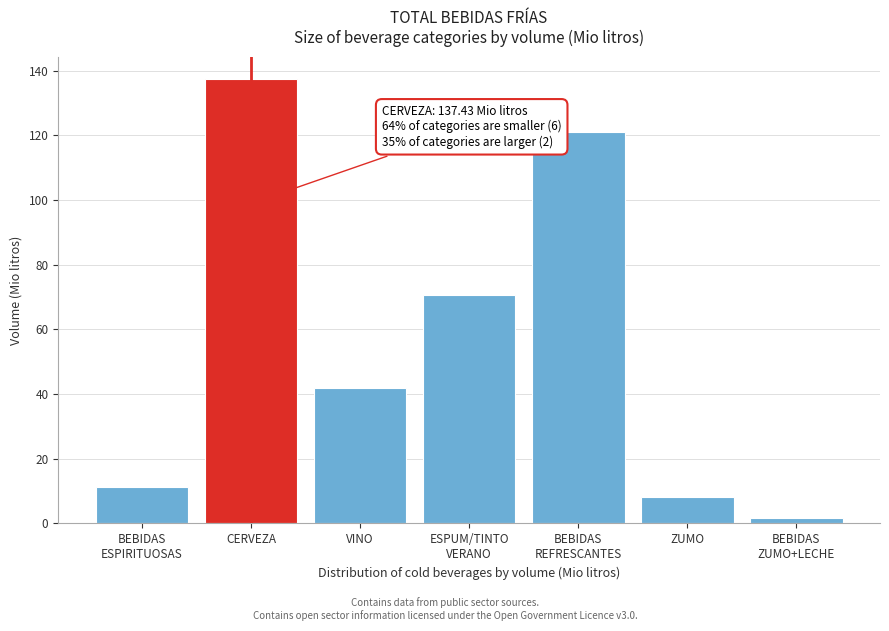

Reading left to right, transcribe all the data shown in this chart.

11.1	137.4	41.8	70.5	121.1	8.2	1.8